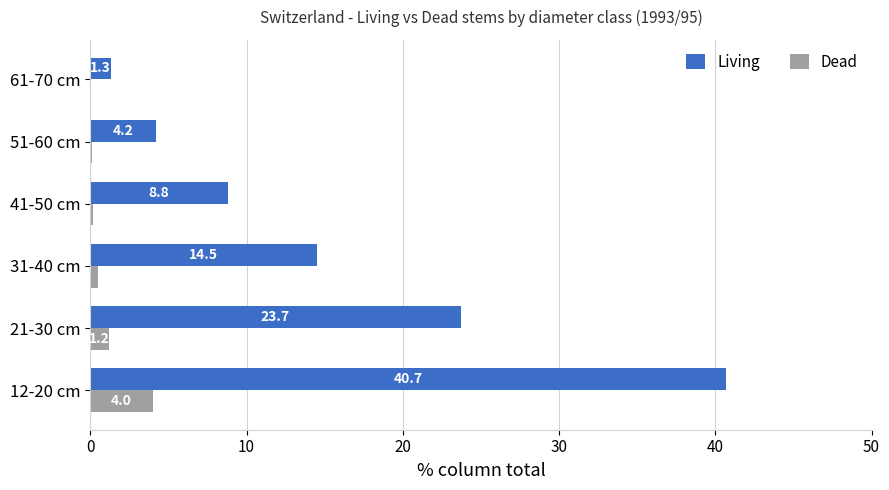

The Living series shows 8.6 at 31-40 cm. True or false?

False